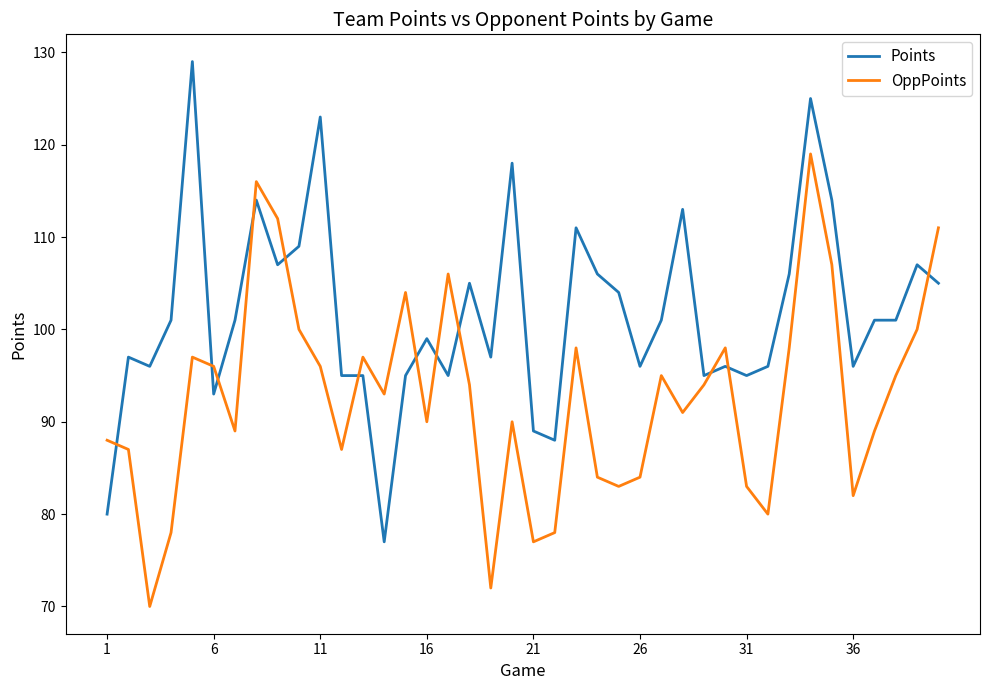

True or false: Points and OppPoints cross at least once.

True